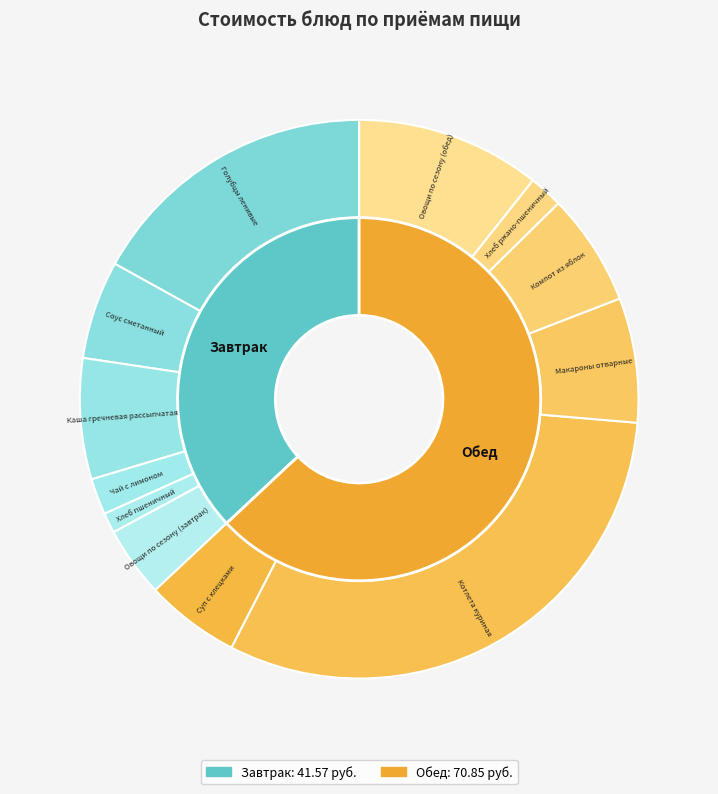

Does Каша гречневая рассыпчатая represent more than half of the total?

No